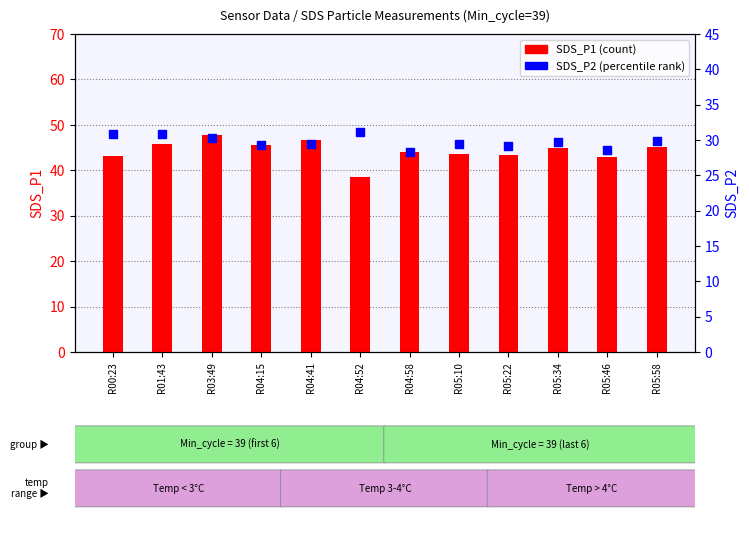

Which series reaches the maximum Y coordinate?

SDS_P1 (count)